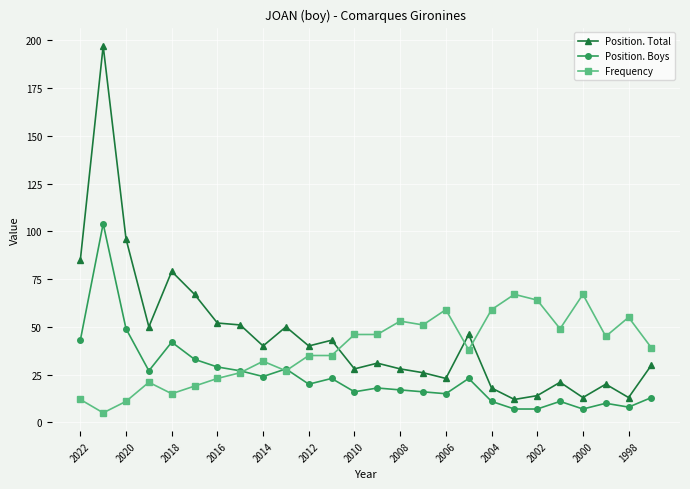

True or false: Position. Total and Position. Boys cross at least once.

False